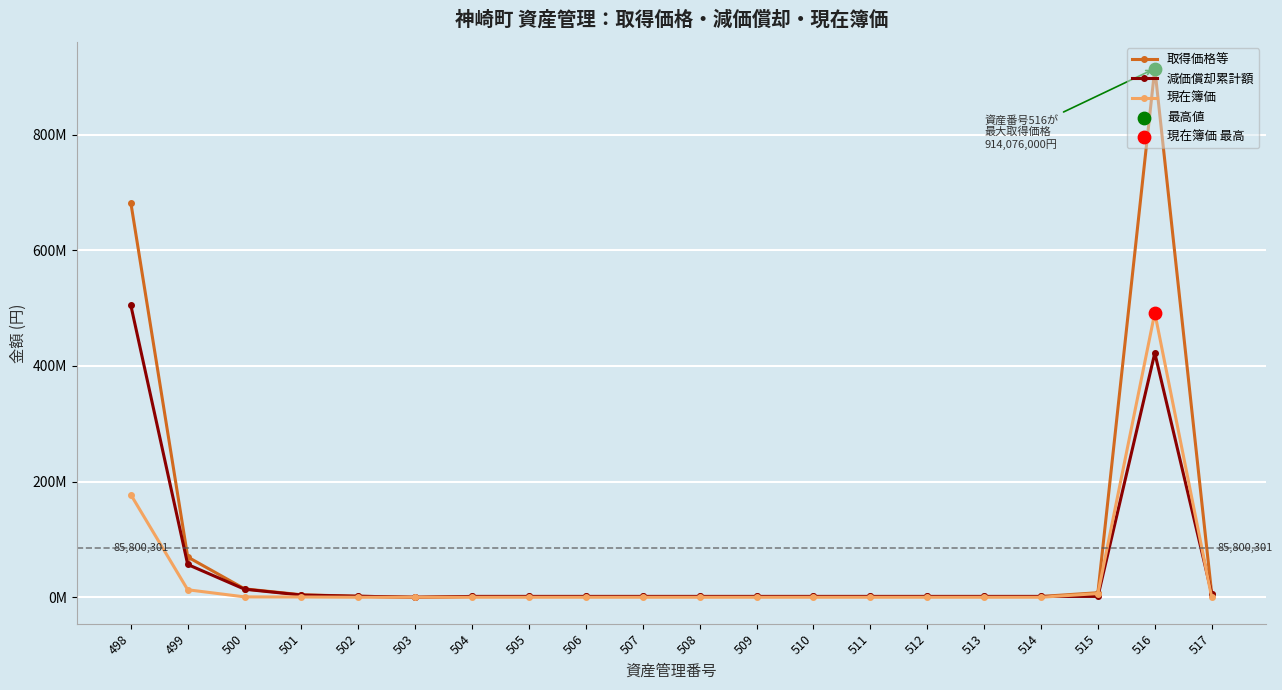

Is the value of 現在簿価 at 514 greater than the value of 取得価格等 at 503?

No